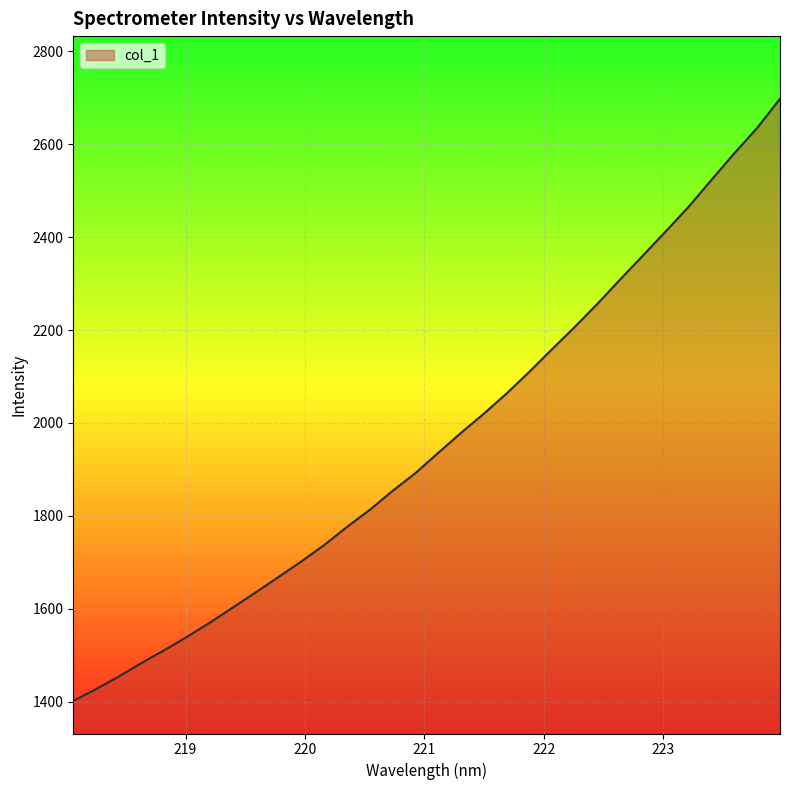

What is the difference between the maximum and minimum values?

1296.8